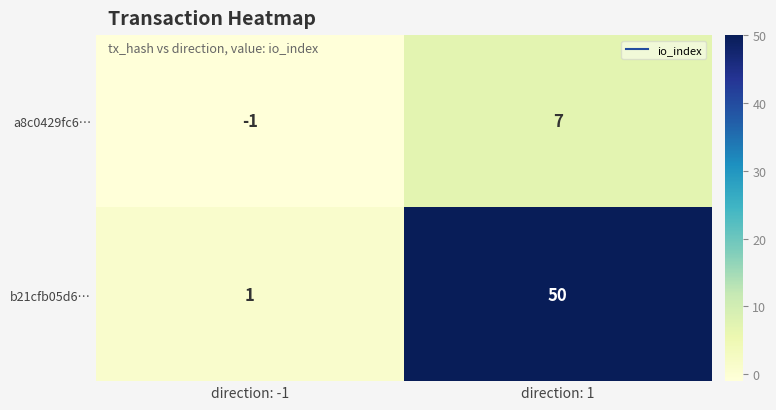

What is the maximum value for a8c0429fc6…?

7